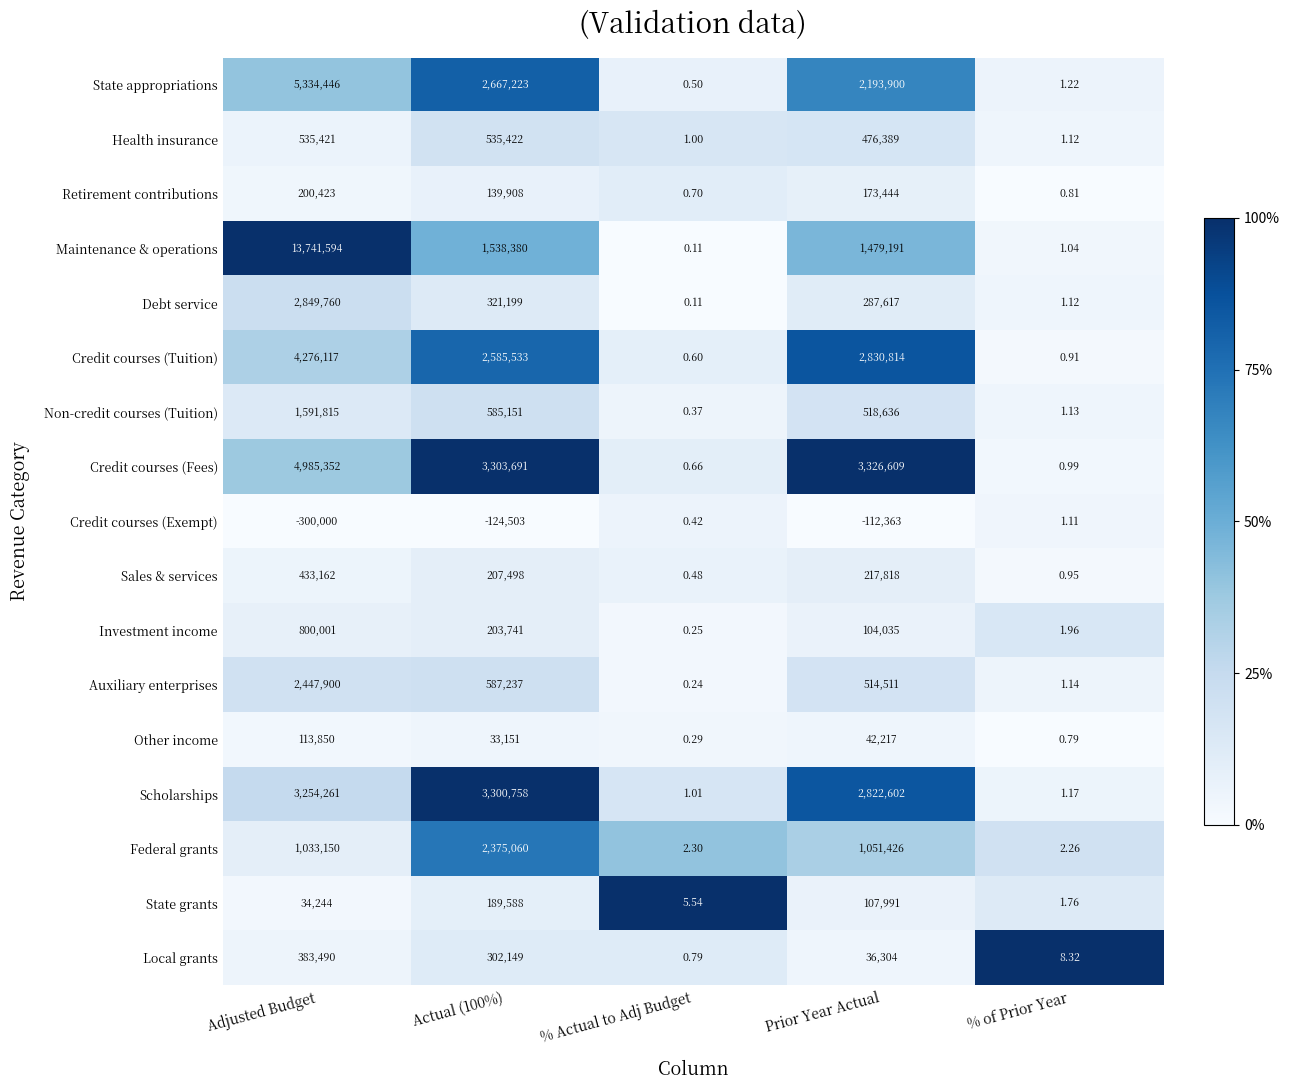

Rank the series by their maximum value, from highest to lowest.

Maintenance & operations, State appropriations, Credit courses (Fees), Credit courses (Tuition), Scholarships, Debt service, Auxiliary enterprises, Federal grants, Non-credit courses (Tuition), Investment income, Health insurance, Sales & services, Local grants, Retirement contributions, State grants, Other income, Credit courses (Exempt)